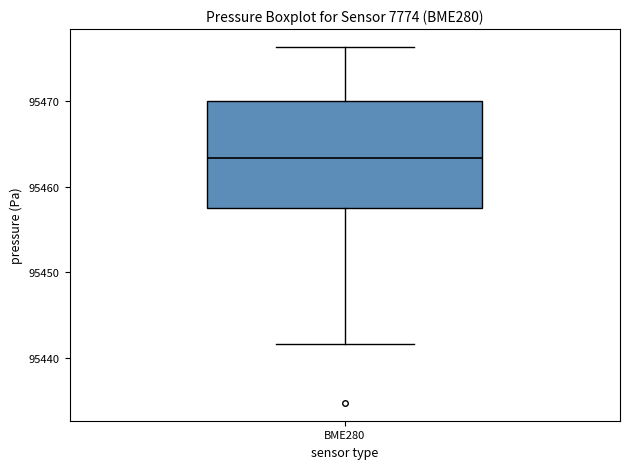

Transcribe this box plot: give where the median line is, the range the box spans, and where the two whiskers end, as read against the y-axis. The values are not printed on the chart, so give them approximately, as read against the axis.

median 95463, box 95458 to 95470, whiskers 95442 to 95476